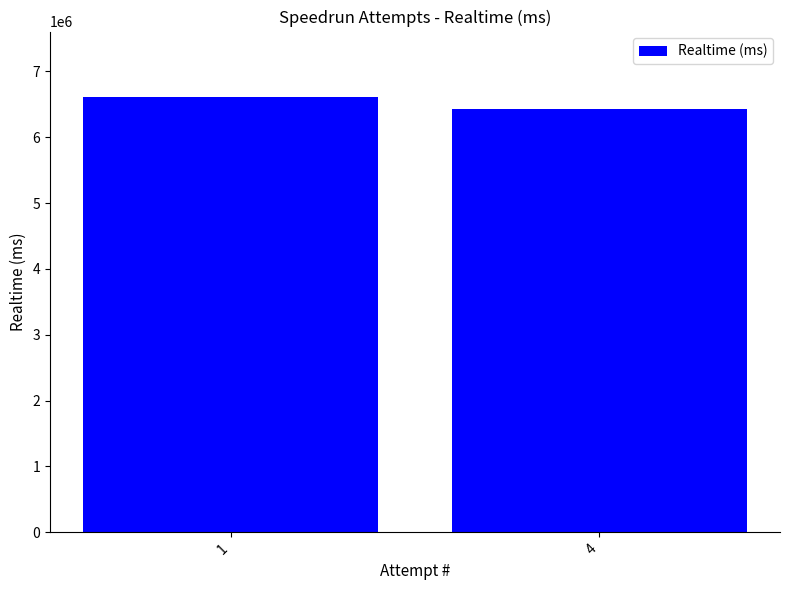

Rank the categories by value from lowest to highest.

4, 1